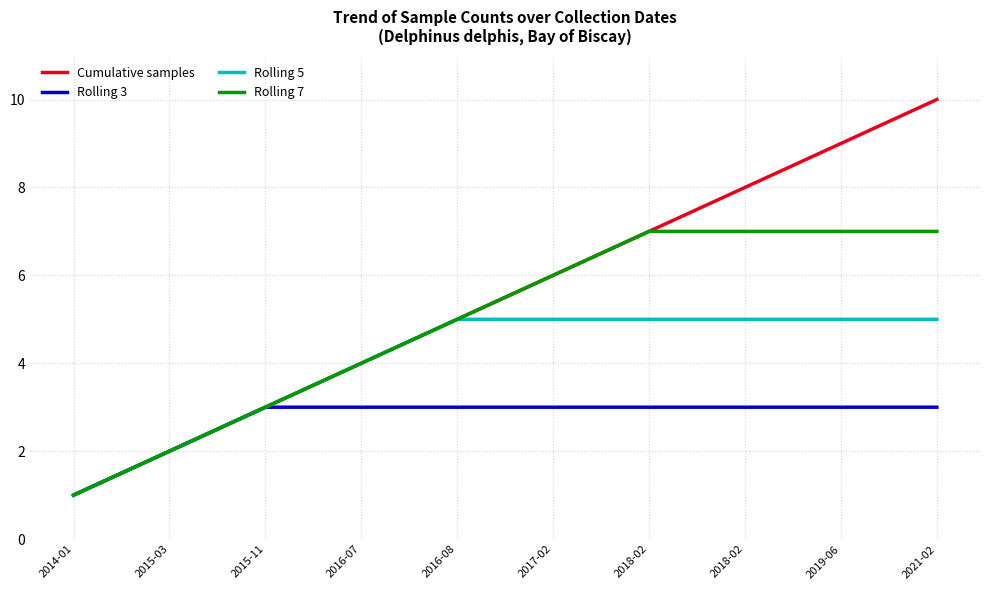

What is the sum of the Rolling 3 values at 2015-11 and 2018-02?

6